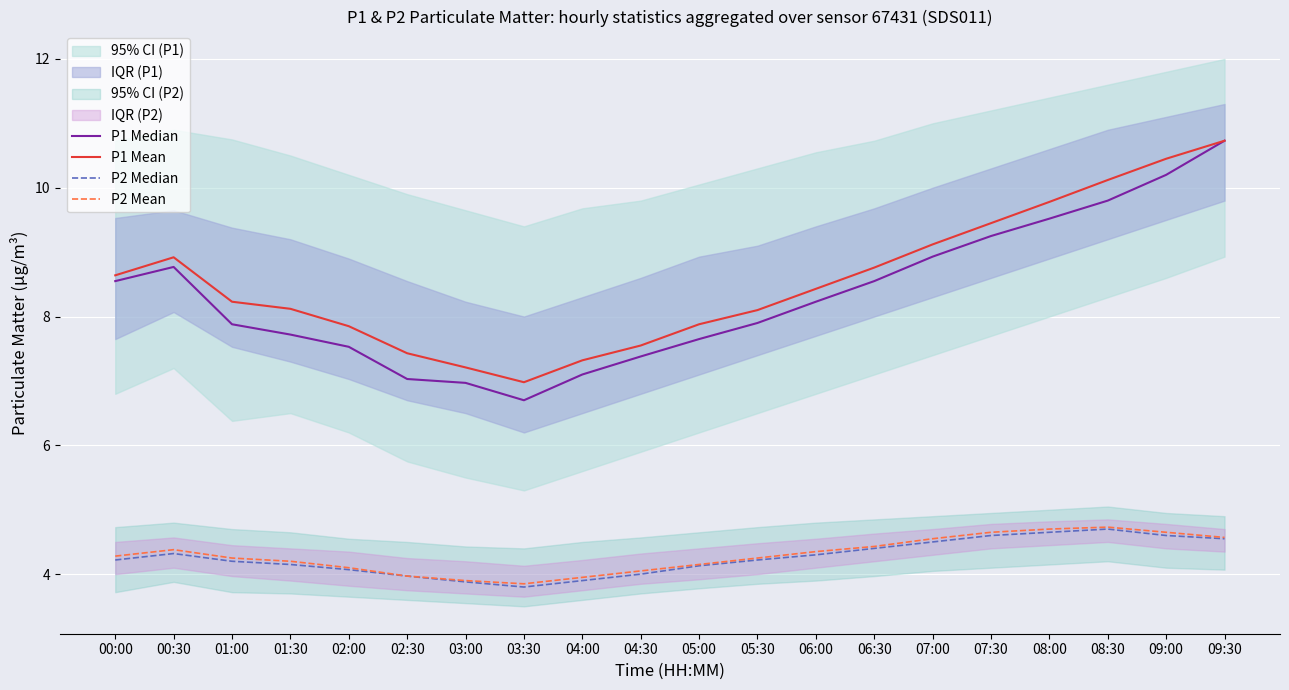

At which label does P2 Mean first exceed 4?

00:00